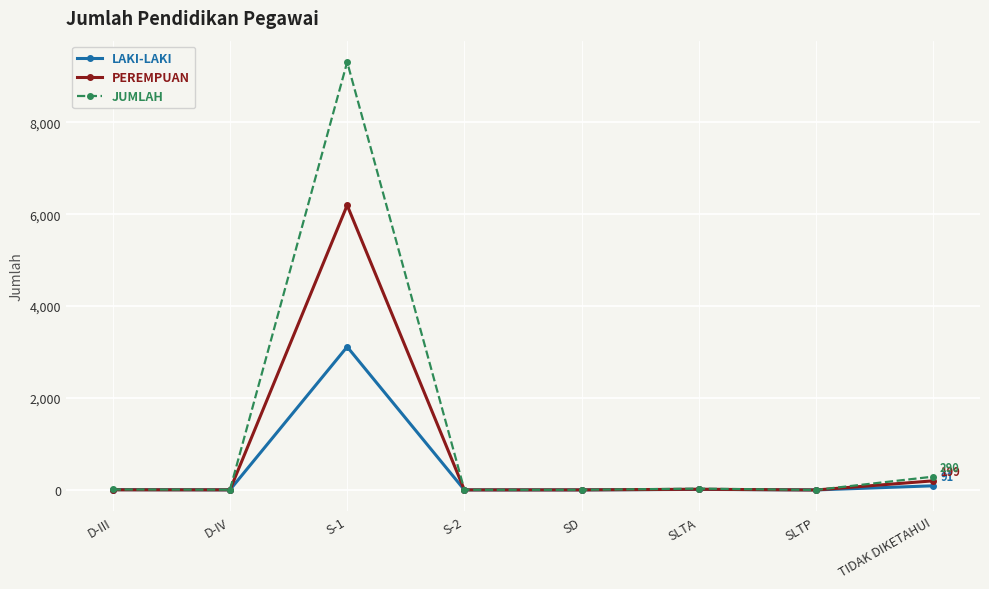

True or false: JUMLAH has more than 0 interior local peaks.

True